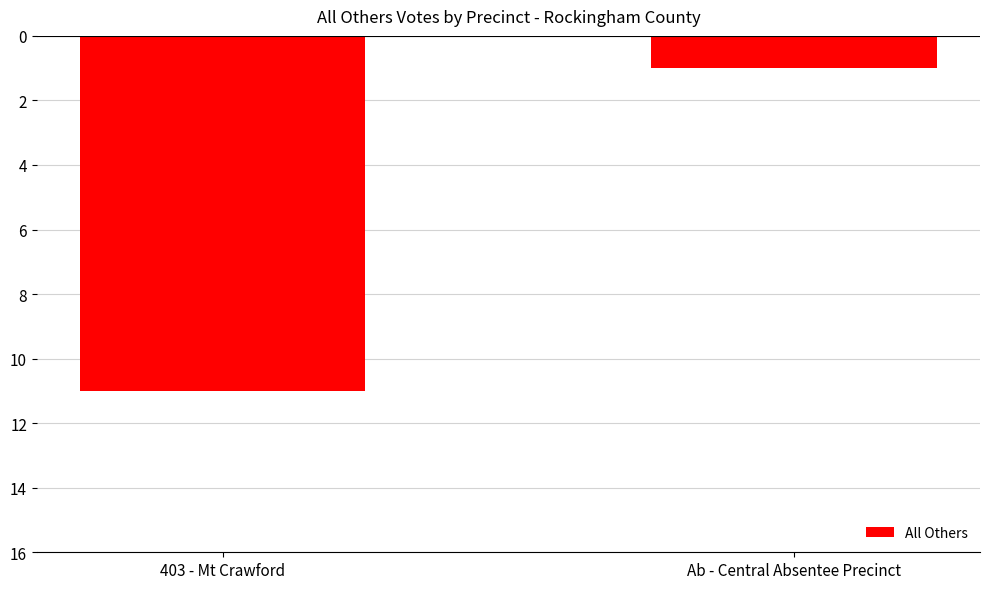

What is the change in value from 403 - Mt Crawford to Ab - Central Absentee Precinct?

+10